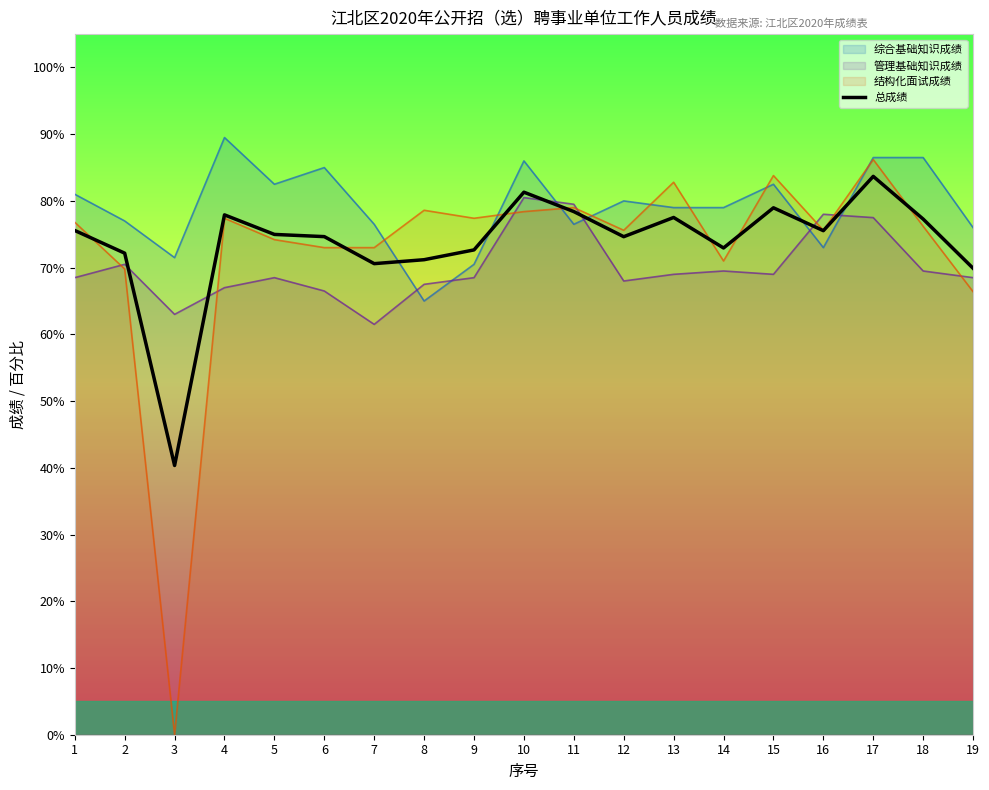

The value at 9 is 105.8. True or false?

False